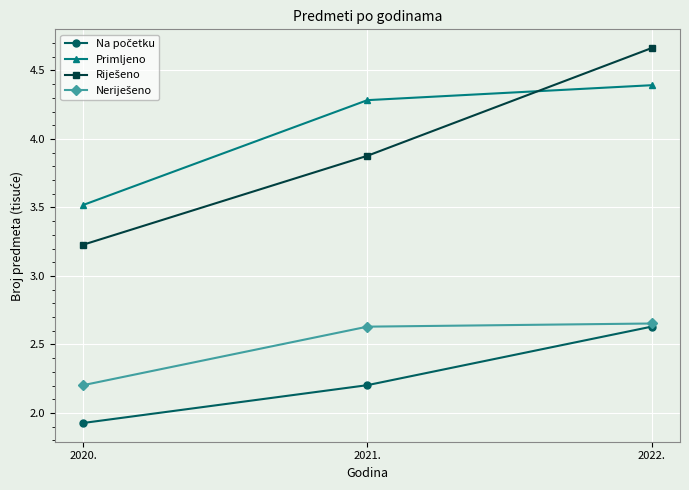

What is the difference between the highest and lowest values at 2021.?

2.1